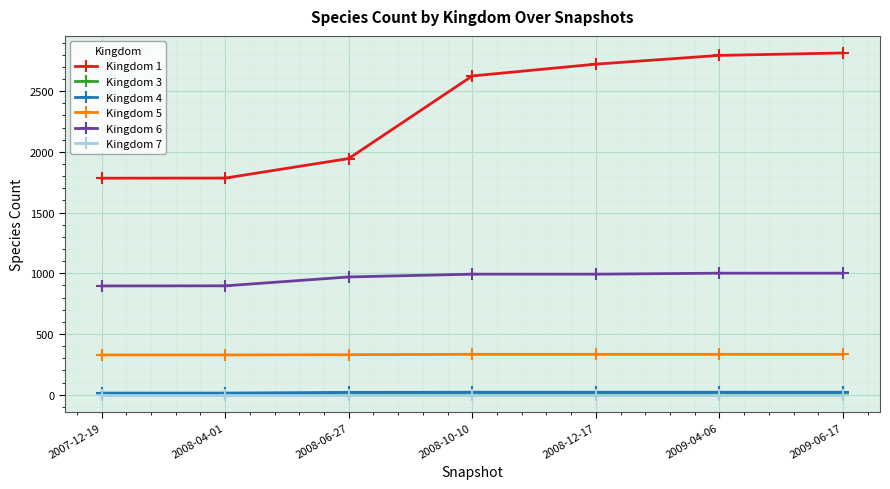

What is the greatest value displayed?

2814